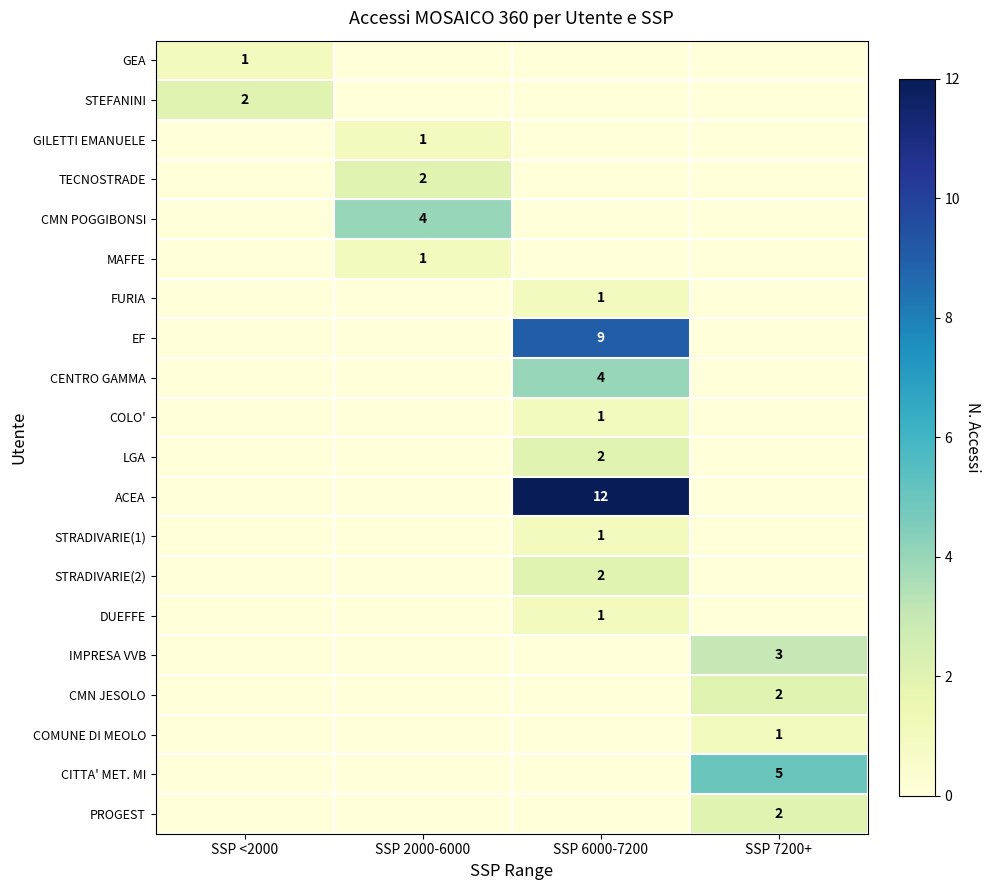

Which has a higher value, SSP 7200+ or SSP 6000-7200?

SSP 7200+